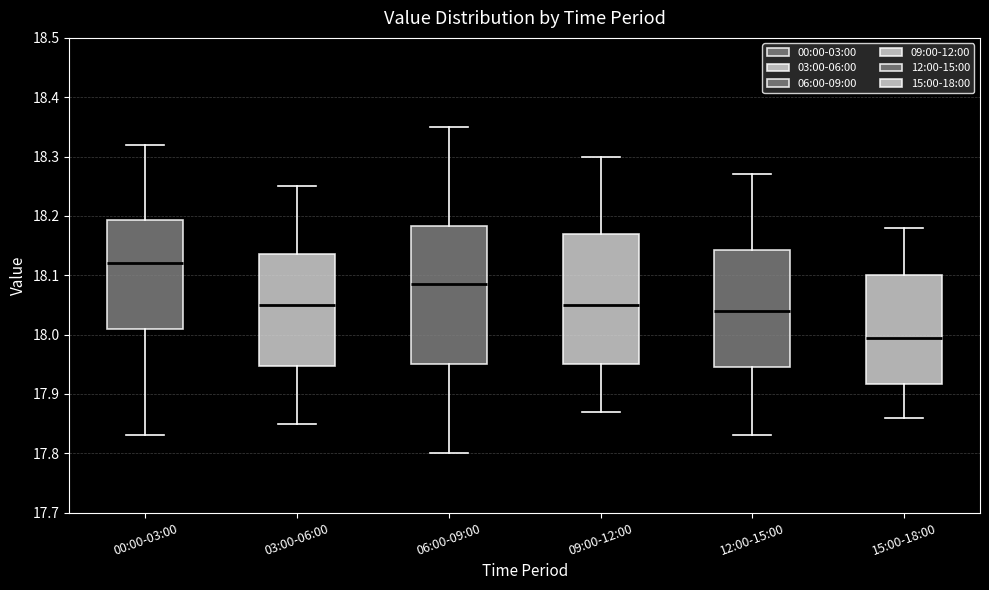

Which box has the highest median line?

00:00-03:00